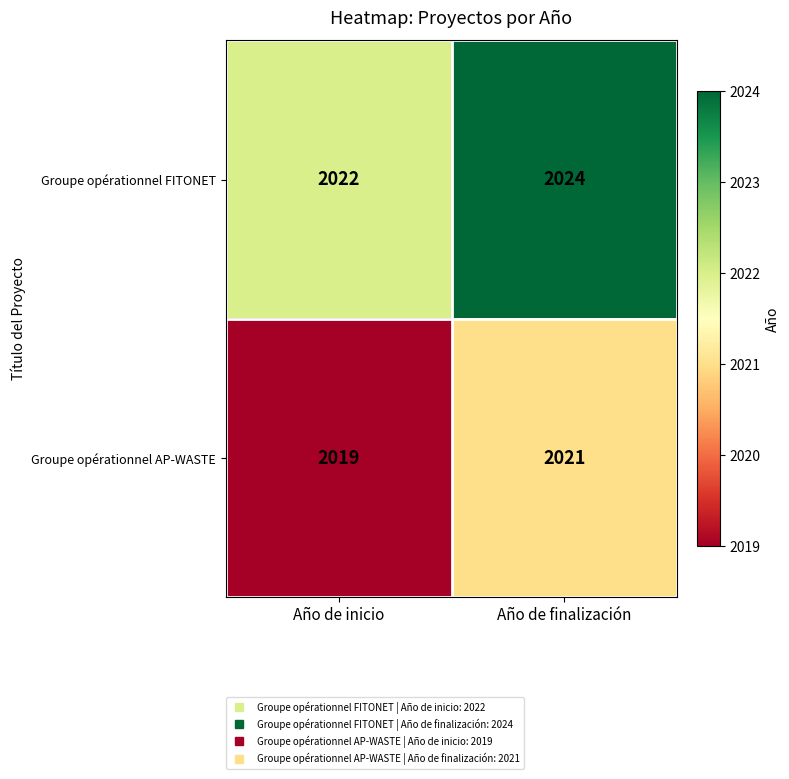

What is the sum of all Groupe opérationnel FITONET values?

4046